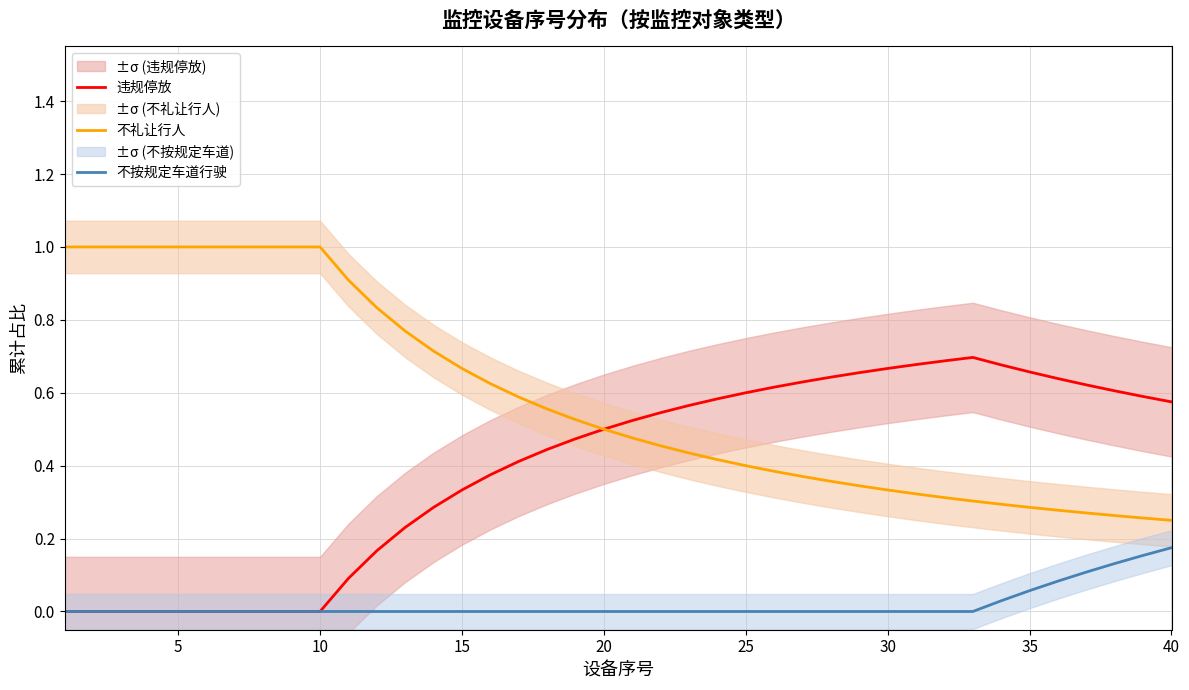

True or false: 不按规定车道行驶 has more than 0 interior local peaks.

False